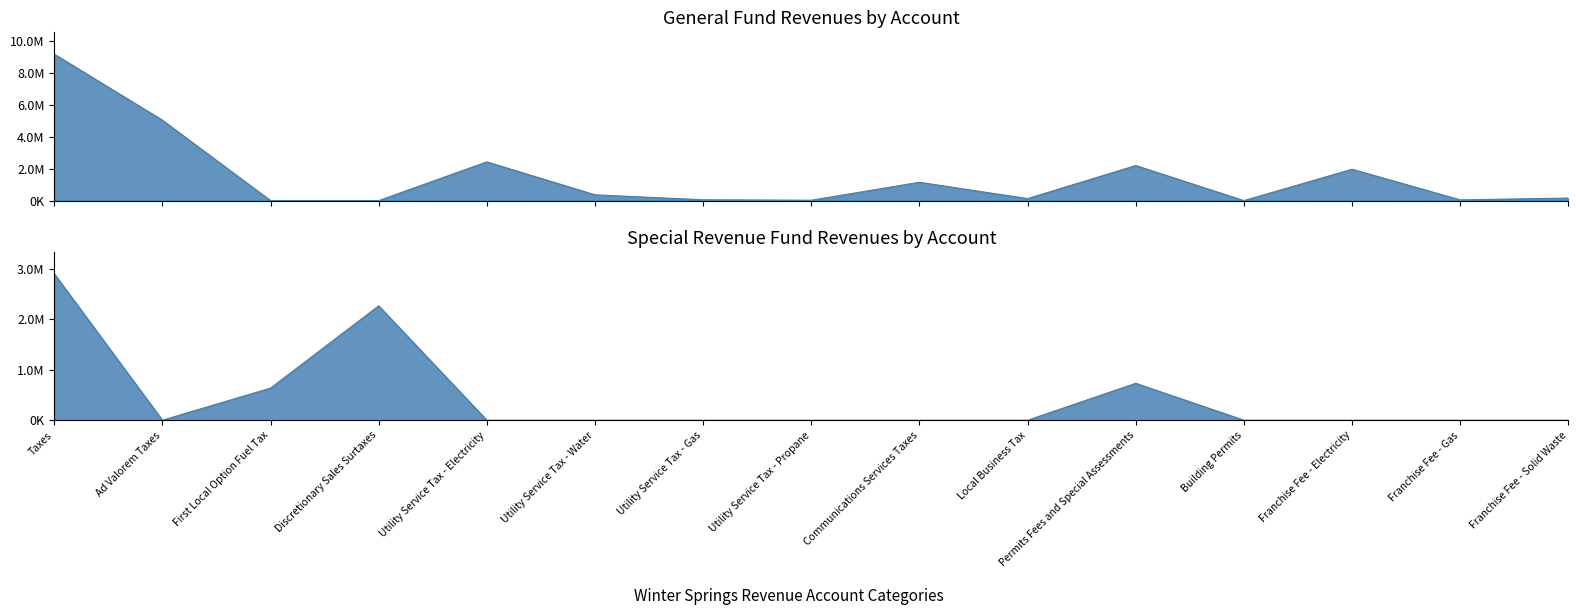

What is the label of the 5th point from the left?

Utility Service Tax - Electricity